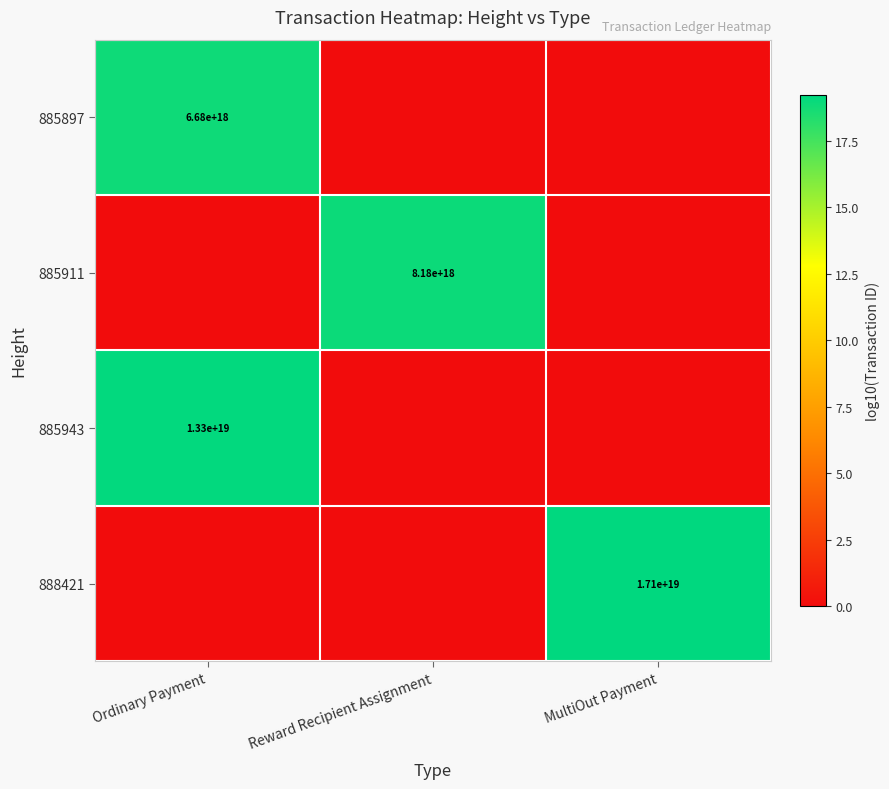

The 885911 series shows 11159708875893278720 at Reward Recipient Assignment. True or false?

False